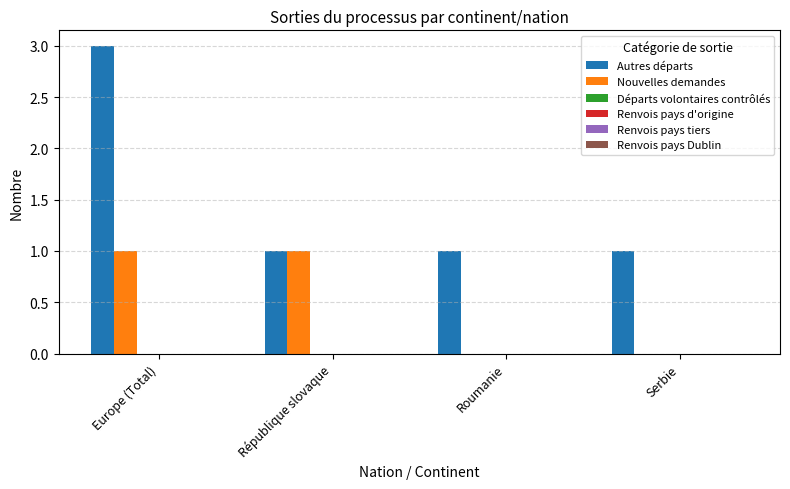

Which series has the largest total across all categories?

Autres départs